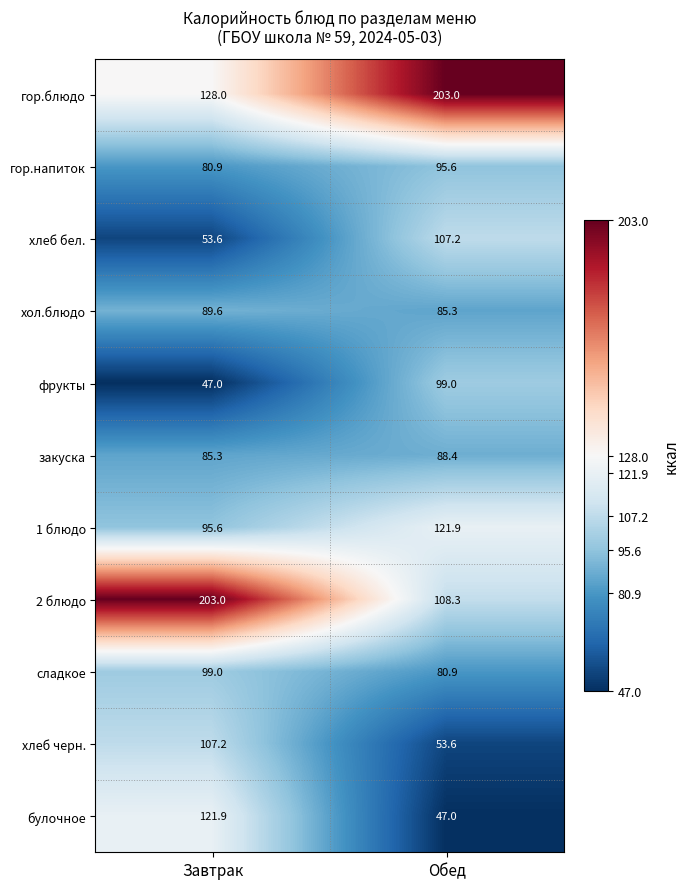

What is the greatest value displayed?

203.0